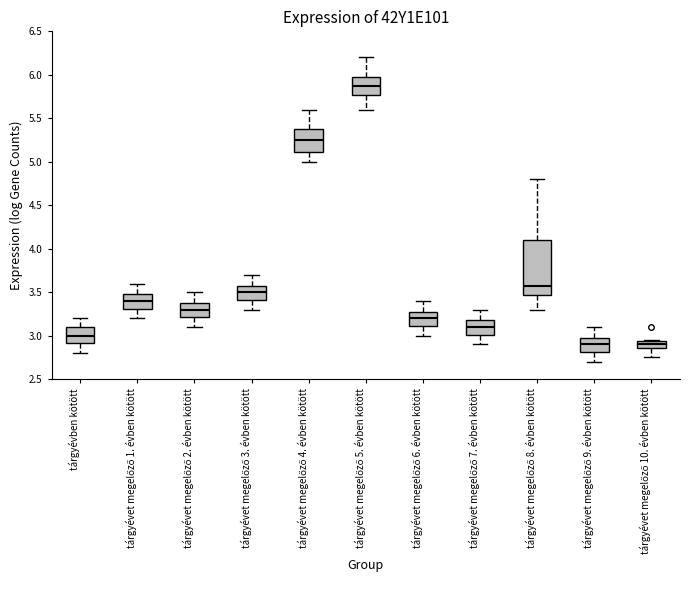

Reading left to right, transcribe this box plot: for each box, give where its median line is, the range the box spans, and where its two whiskers end, as read against the y-axis. The values are not printed on the chart, so give them approximately, as read against the axis.

tárgyévben kötött: median 3.00, box 2.90 to 3.10, whiskers 2.80 to 3.20
tárgyévet megelőző 1. évben kötött: median 3.40, box 3.30 to 3.50, whiskers 3.20 to 3.60
tárgyévet megelőző 2. évben kötött: median 3.30, box 3.20 to 3.40, whiskers 3.10 to 3.50
tárgyévet megelőző 3. évben kötött: median 3.50, box 3.40 to 3.60, whiskers 3.30 to 3.70
tárgyévet megelőző 4. évben kötött: median 5.25, box 5.10 to 5.40, whiskers 5.00 to 5.60
tárgyévet megelőző 5. évben kötött: median 5.90, box 5.75 to 6.00, whiskers 5.60 to 6.20
tárgyévet megelőző 6. évben kötött: median 3.20, box 3.10 to 3.30, whiskers 3.00 to 3.40
tárgyévet megelőző 7. évben kötött: median 3.10, box 3.00 to 3.20, whiskers 2.90 to 3.30
tárgyévet megelőző 8. évben kötött: median 3.60, box 3.45 to 4.10, whiskers 3.30 to 4.80
tárgyévet megelőző 9. évben kötött: median 2.90, box 2.80 to 3.00, whiskers 2.70 to 3.10
tárgyévet megelőző 10. évben kötött: median 2.90, box 2.85 to 2.95, whiskers 2.75 to 2.95